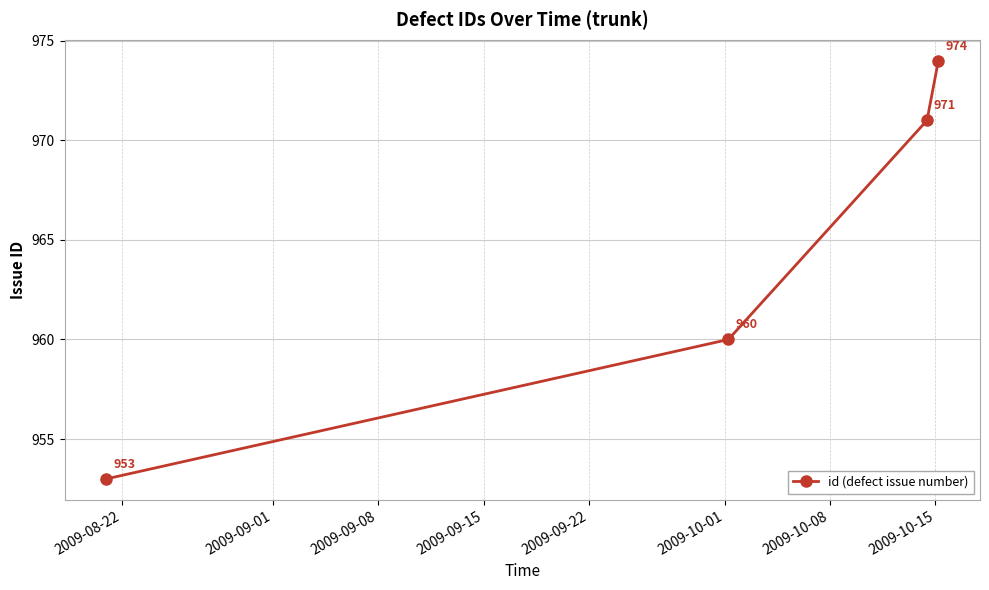

What is the value of the 2nd point from the left?

960